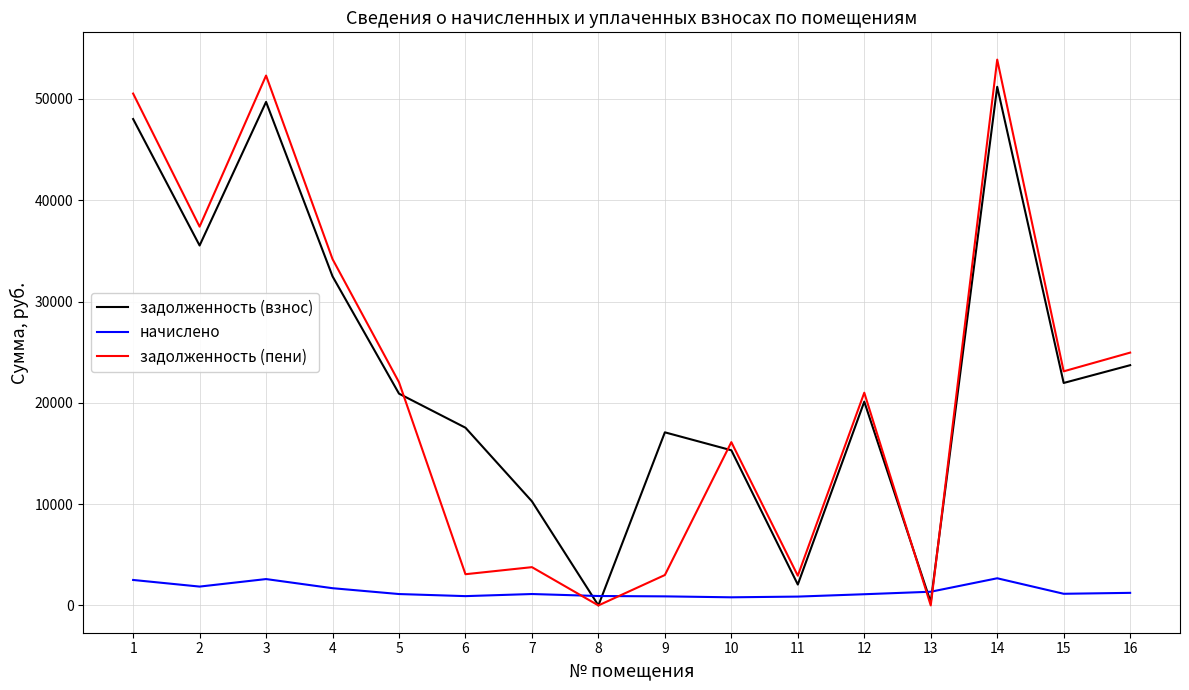

Where does the задолженность (пени) series first go above 22029?

1